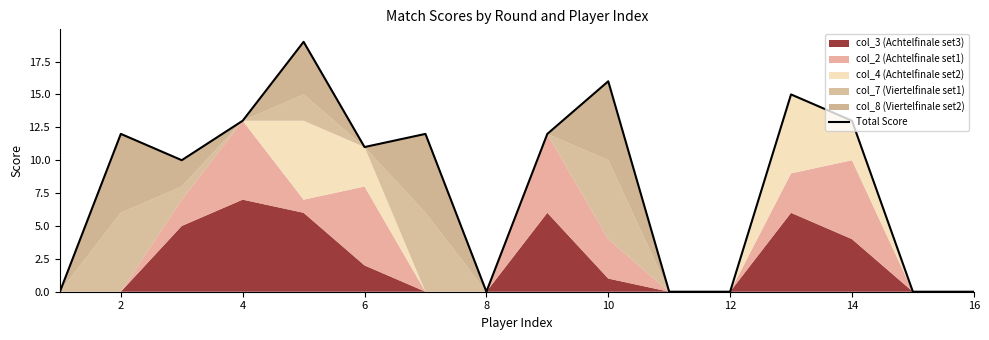

Count the number of categories in the chart.

16